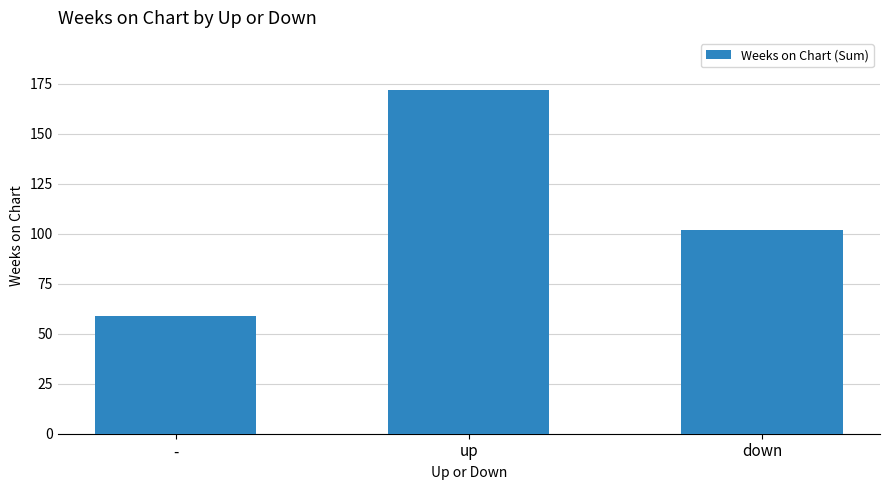

List the labels in order of value, largest first.

up, down, -